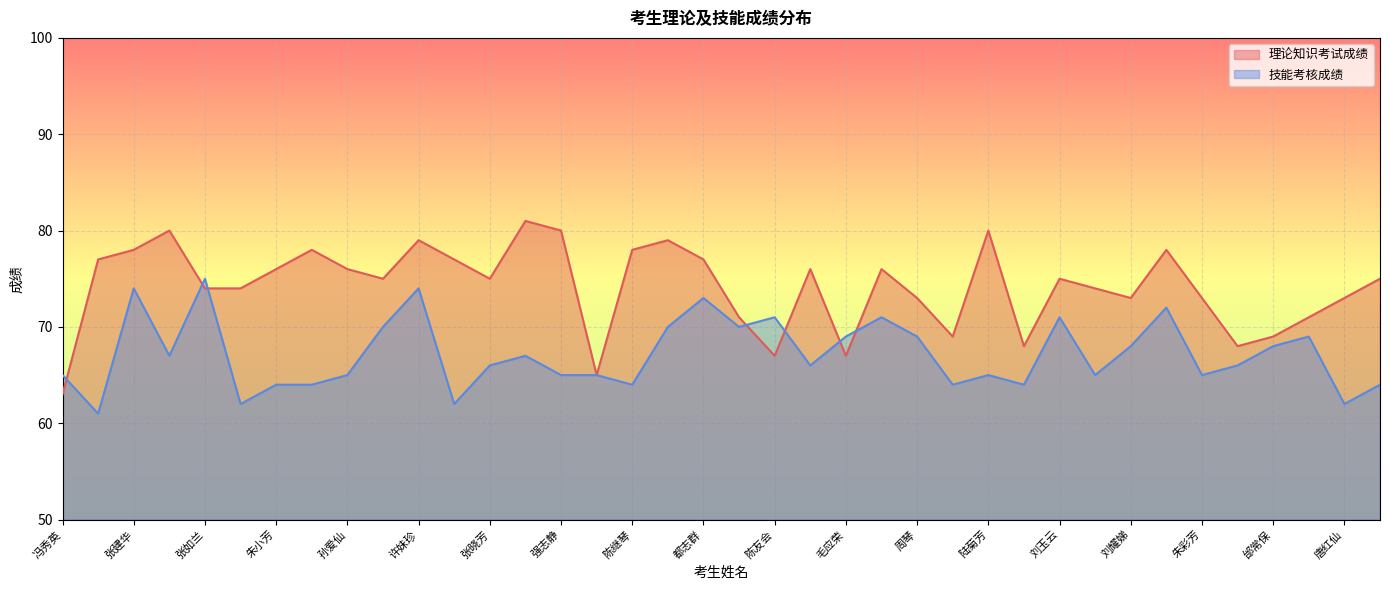

At which category does 理论知识考试成绩 reach its first local peak?

卢玉琴